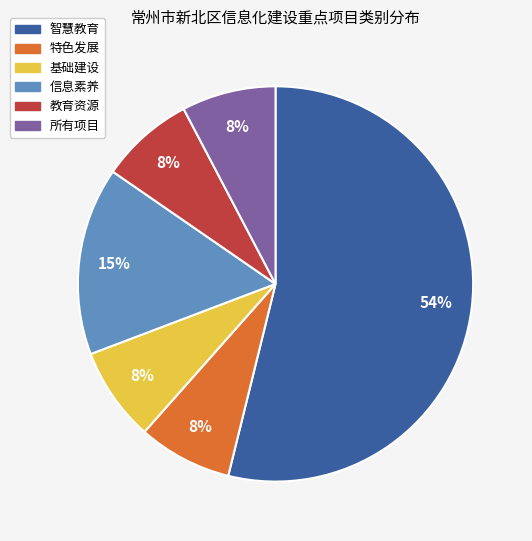

To the nearest percent, what is the difference between the largest and smallest slice percentages?

46%